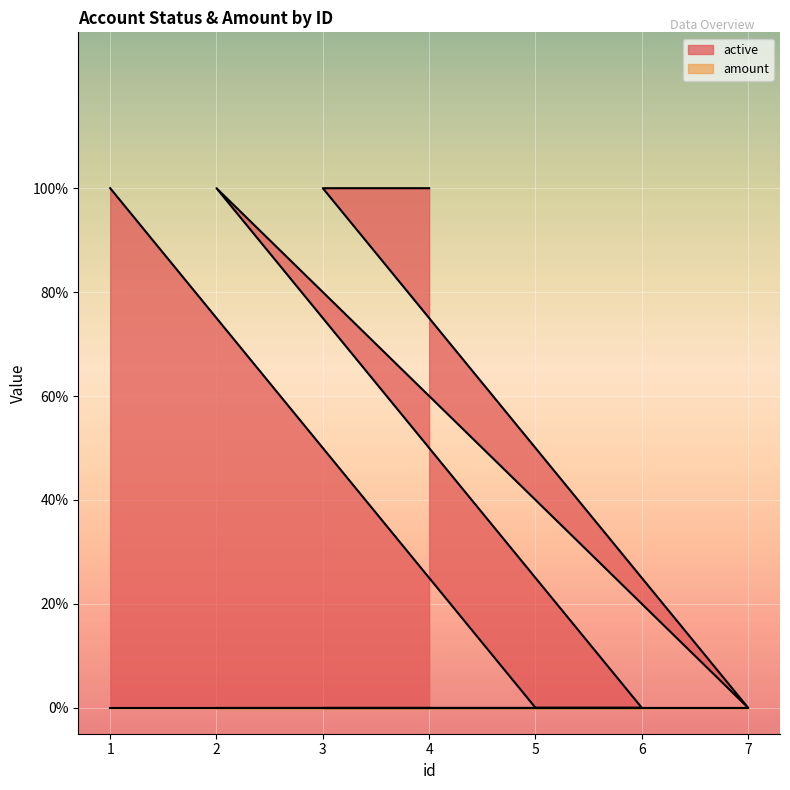

What is the value of the 6th point from the left?

1